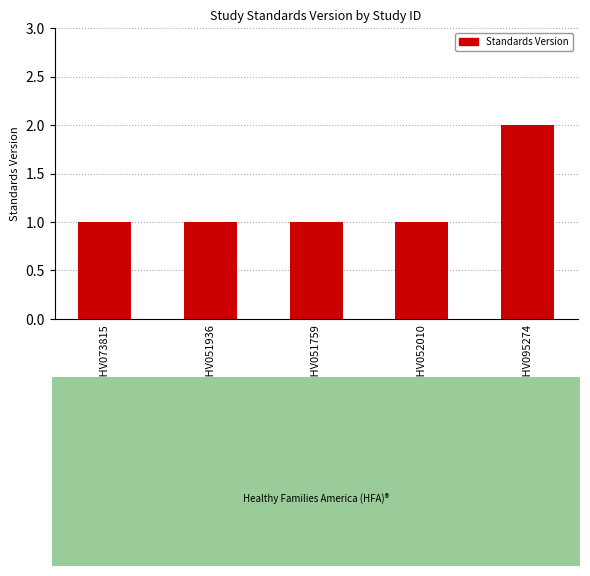

True or false: the data shows 2 at WWHV052010.

False